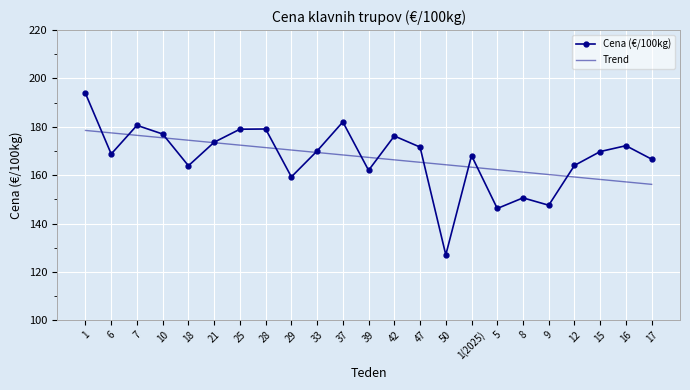

Is it true that the value at 15 is 244.1?

False